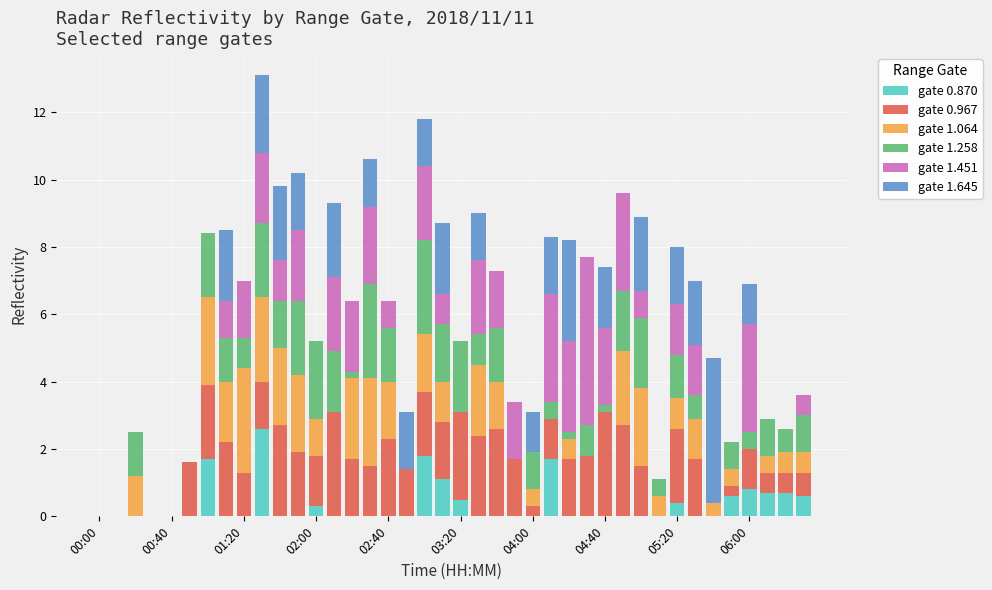

Does the chart contain stacked bars?

Yes